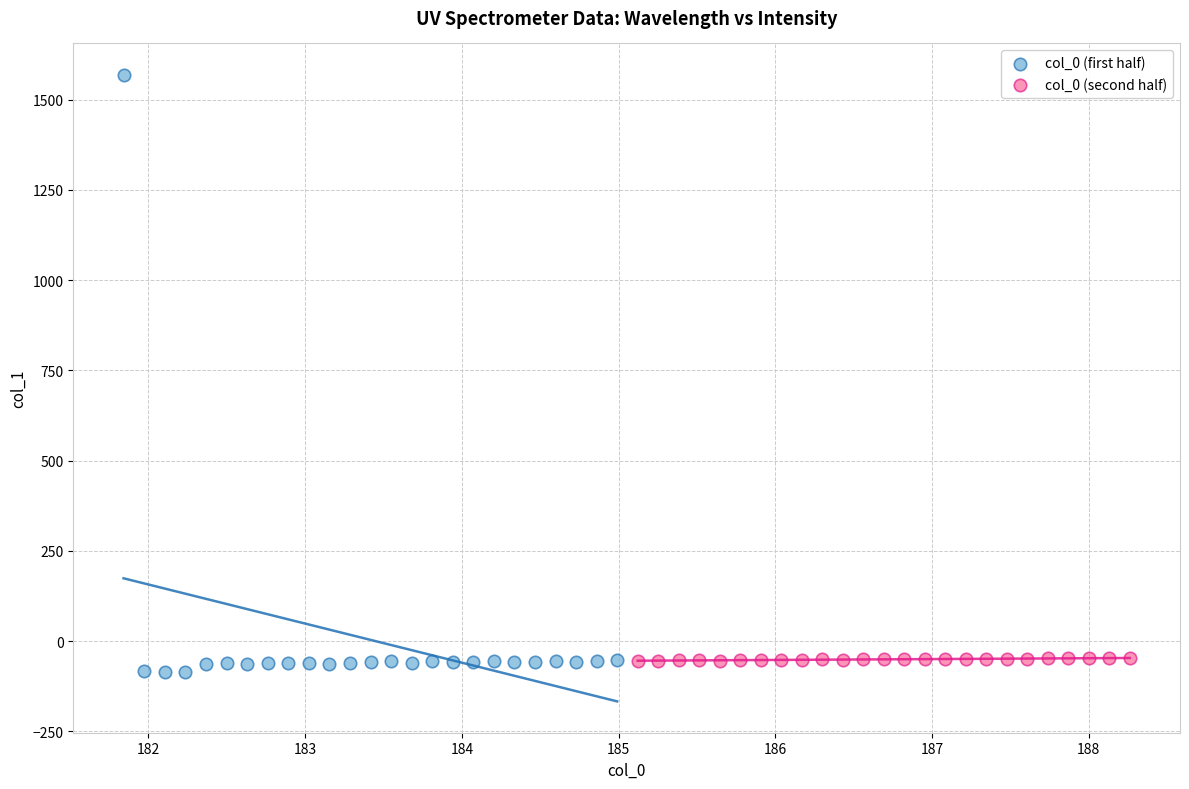

Which series contains the highest Y value?

col_0 (first half)